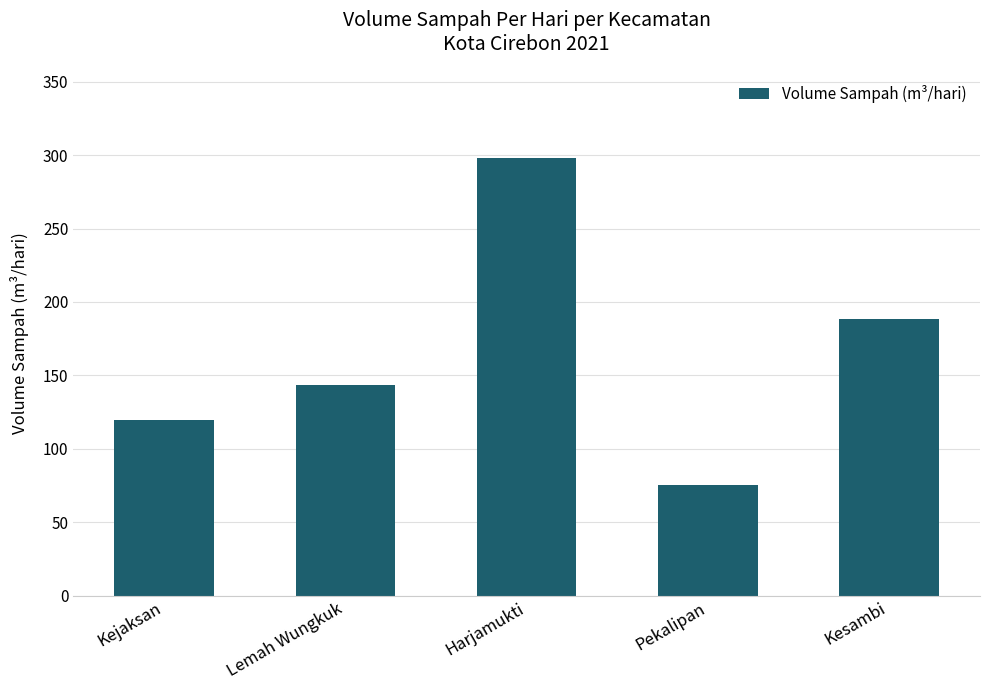

How many data points does each series have?

5